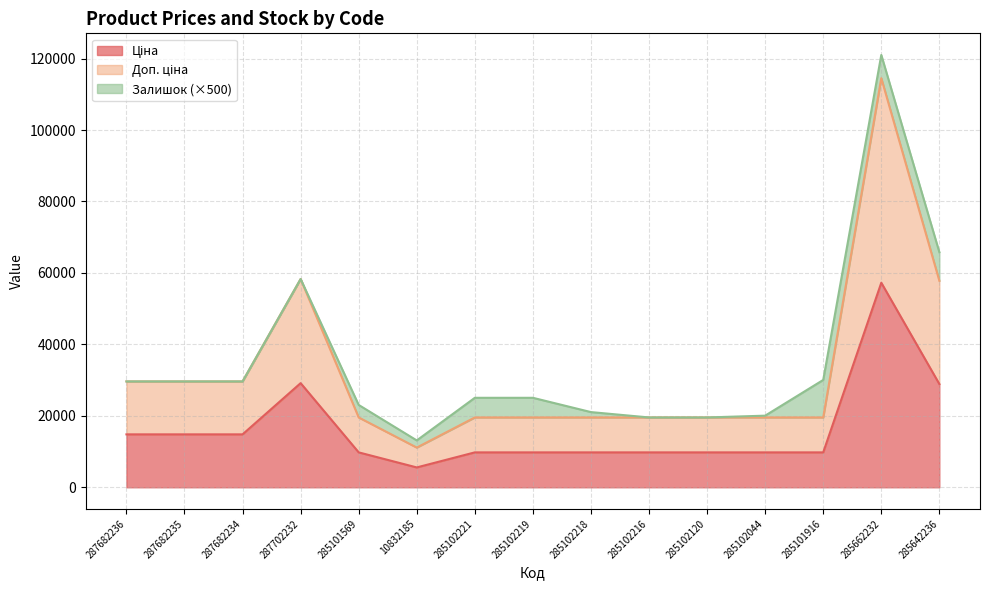

Does the chart display data point markers on the line(s)?

No